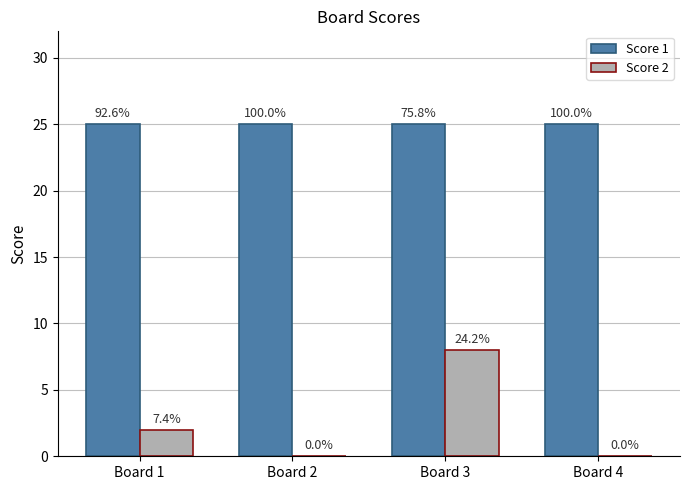

What is the spread (max minus min) of values at Board 4?

25